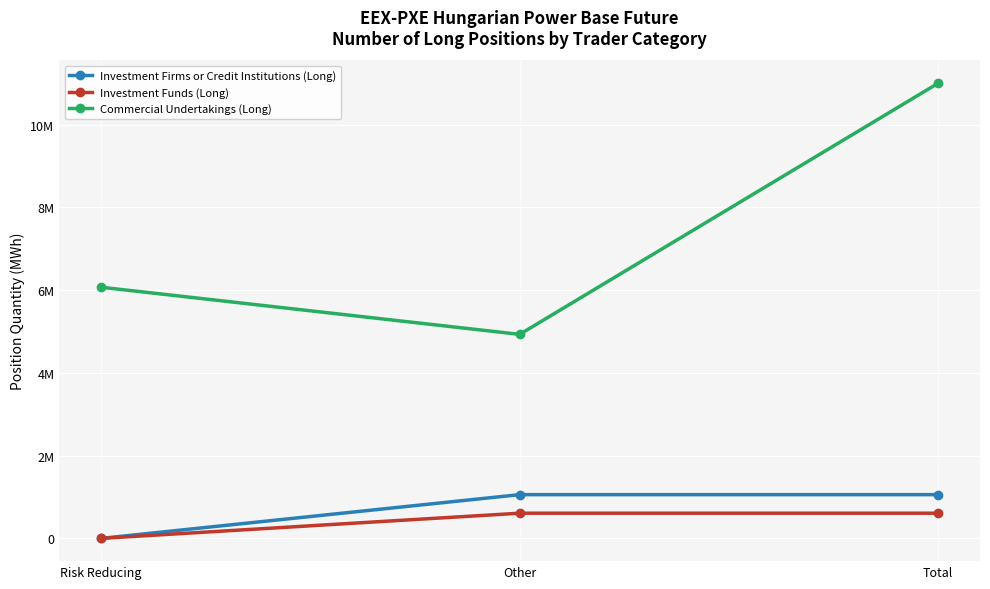

What value does the Investment Funds (Long) series have at Total, to the nearest 100?

608800